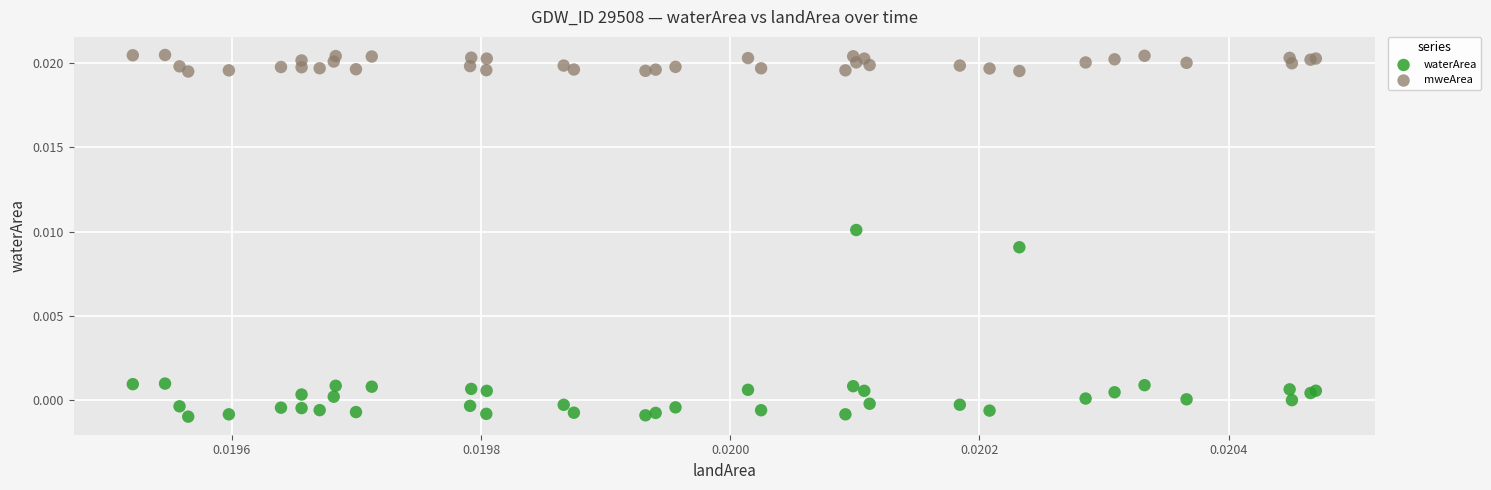

What are all the series names shown in the legend?

waterArea, mweArea